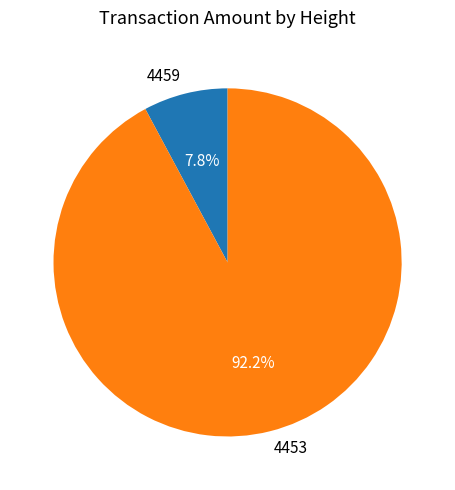

Is 4459 the majority of the pie?

No